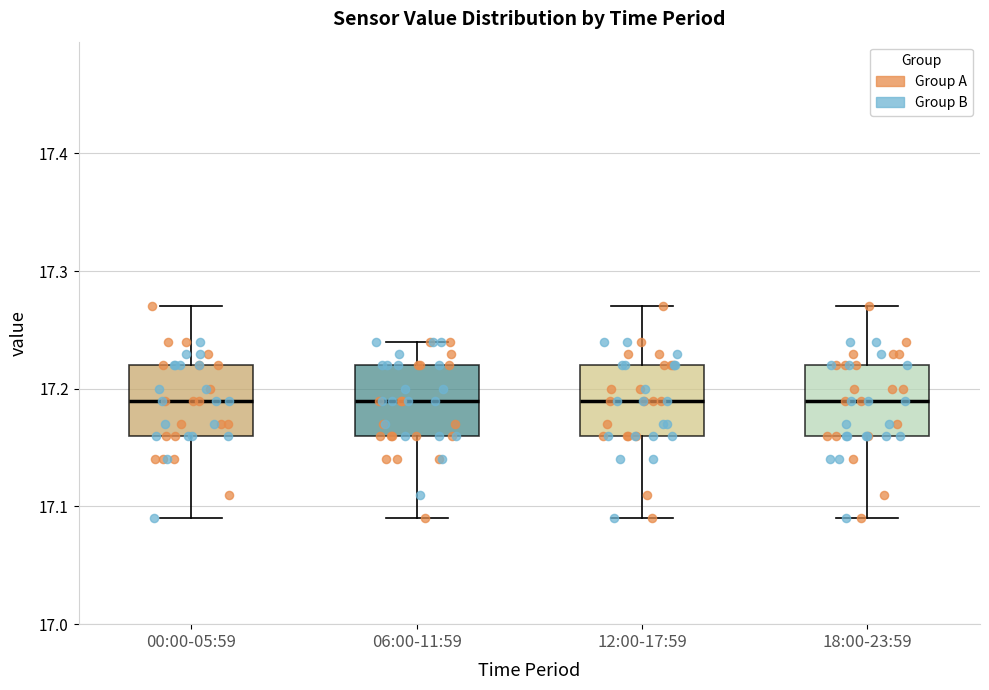

Reading left to right, read every box against the y-axis: the position of its median line, the range the box covers, and the ends of its whiskers. The values are not printed on the chart, so give them approximately, as read against the axis.

00:00-05:59: median 17.19, box 17.16 to 17.22, whiskers 17.09 to 17.27
06:00-11:59: median 17.19, box 17.16 to 17.22, whiskers 17.09 to 17.24
12:00-17:59: median 17.19, box 17.16 to 17.22, whiskers 17.09 to 17.27
18:00-23:59: median 17.19, box 17.16 to 17.22, whiskers 17.09 to 17.27